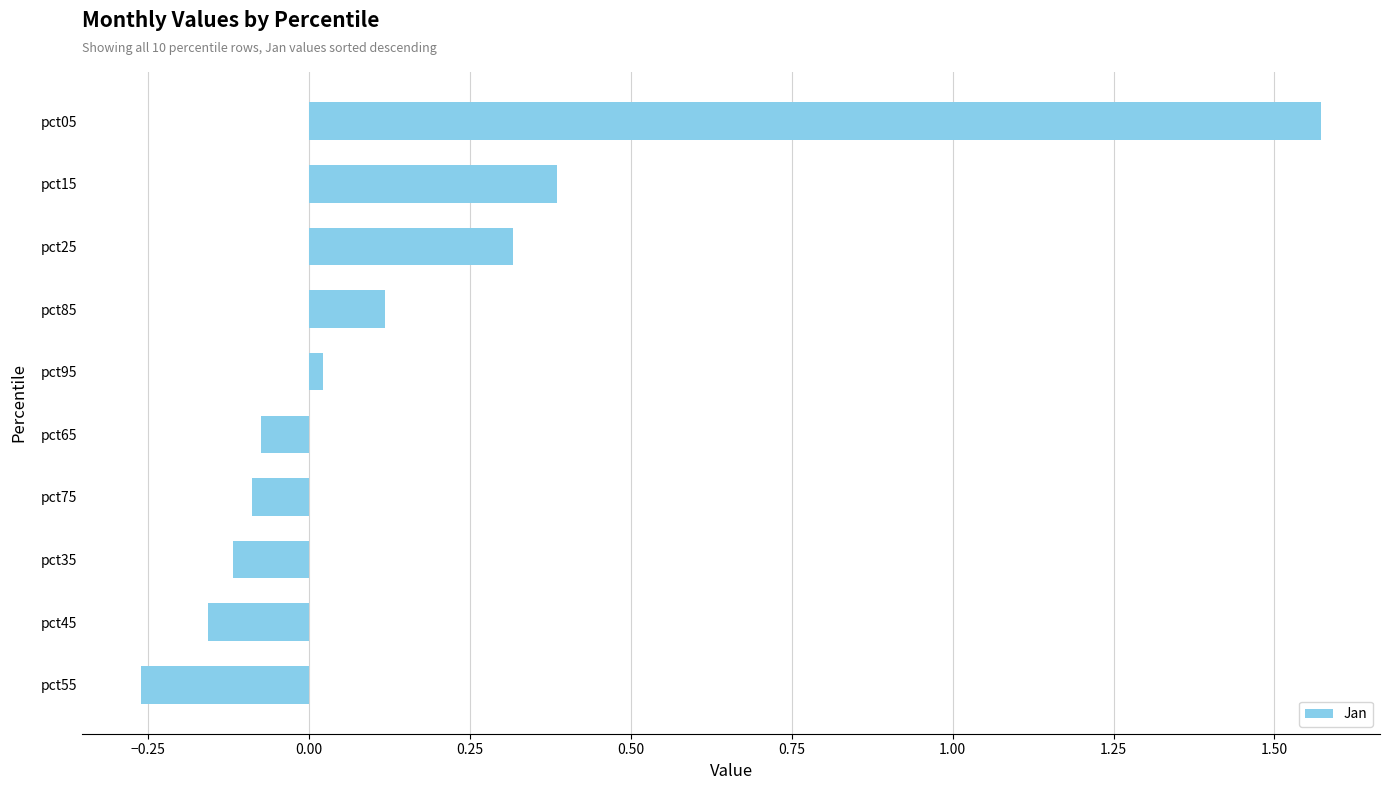

What is the approximate value at pct15?

0.4